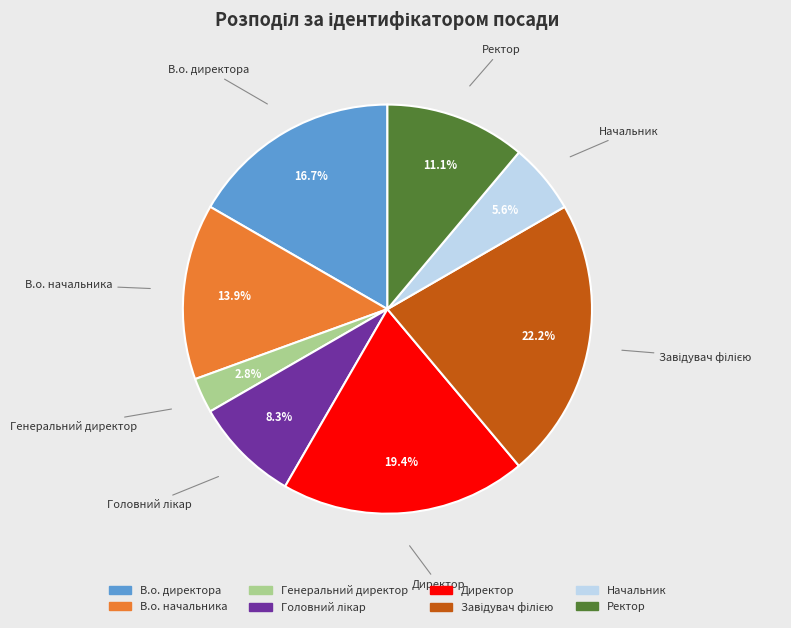

To the nearest percent, what portion does Генеральний директор represent?

3%